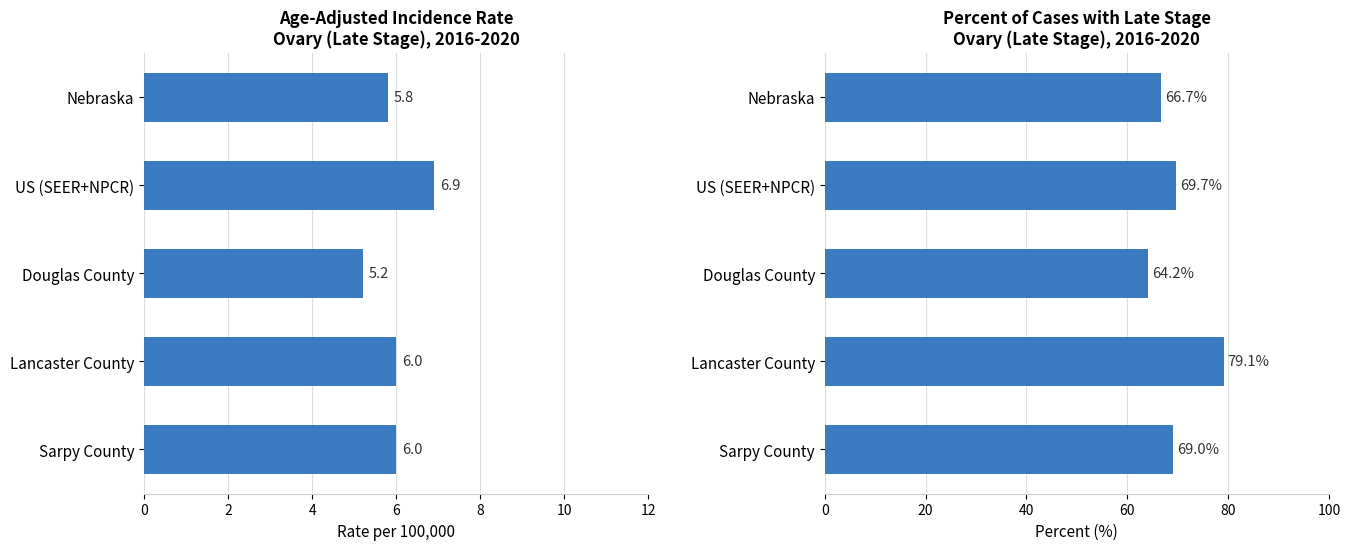

What is the smallest value displayed?

5.2